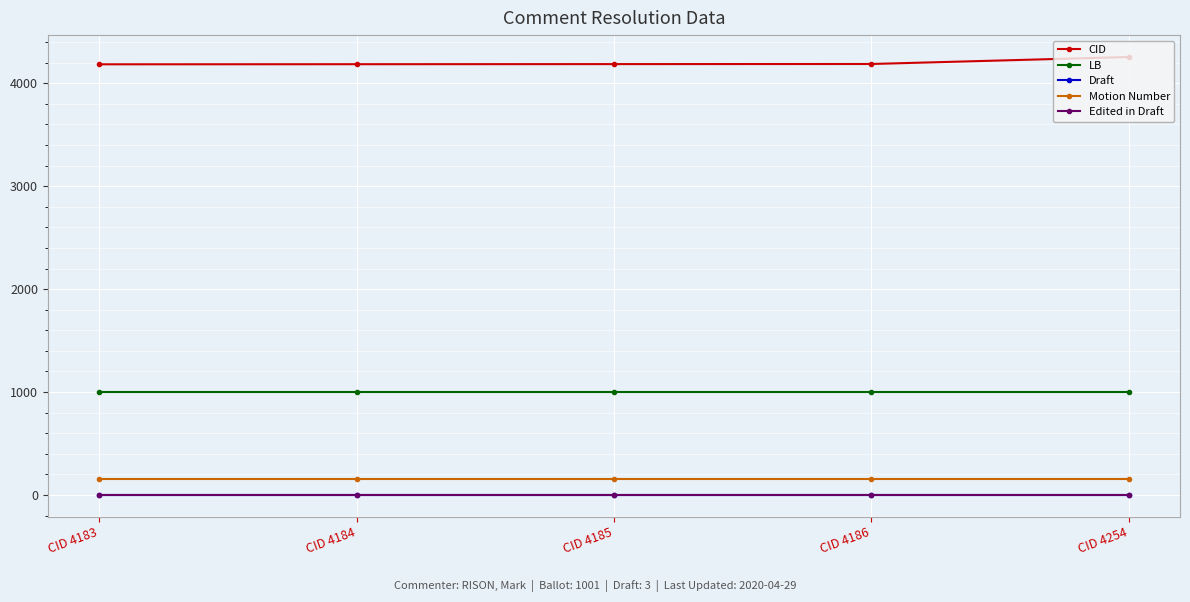

What are all the series names shown in the legend?

CID, LB, Draft, Motion Number, Edited in Draft